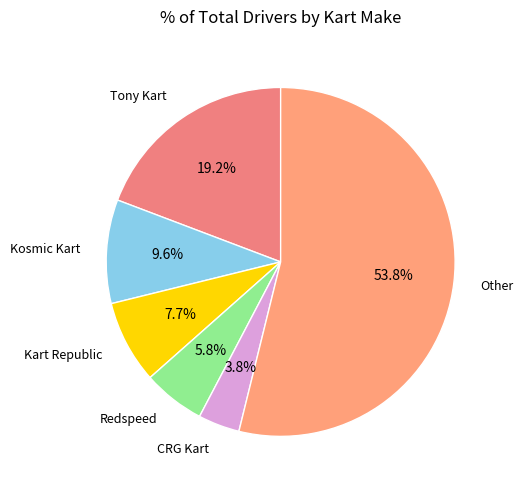

The Kart Republic slice represents 23% of the pie. True or false?

False